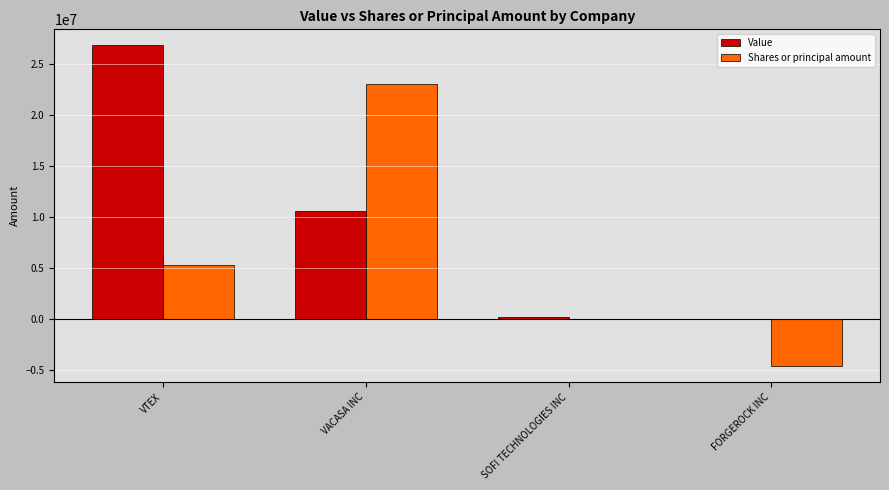

What are all the series names shown in the legend?

Value, Shares or principal amount